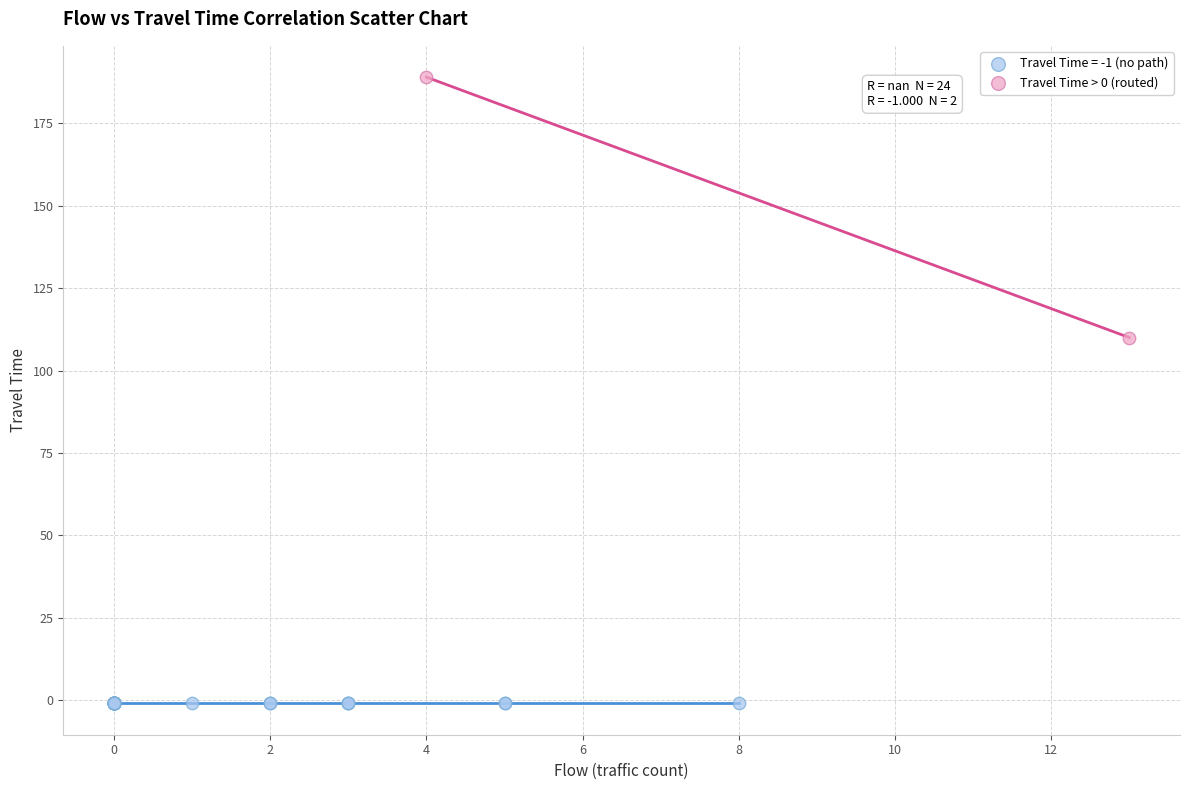

What are all the series names shown in the legend?

Travel Time = -1 (no path), Travel Time > 0 (routed)